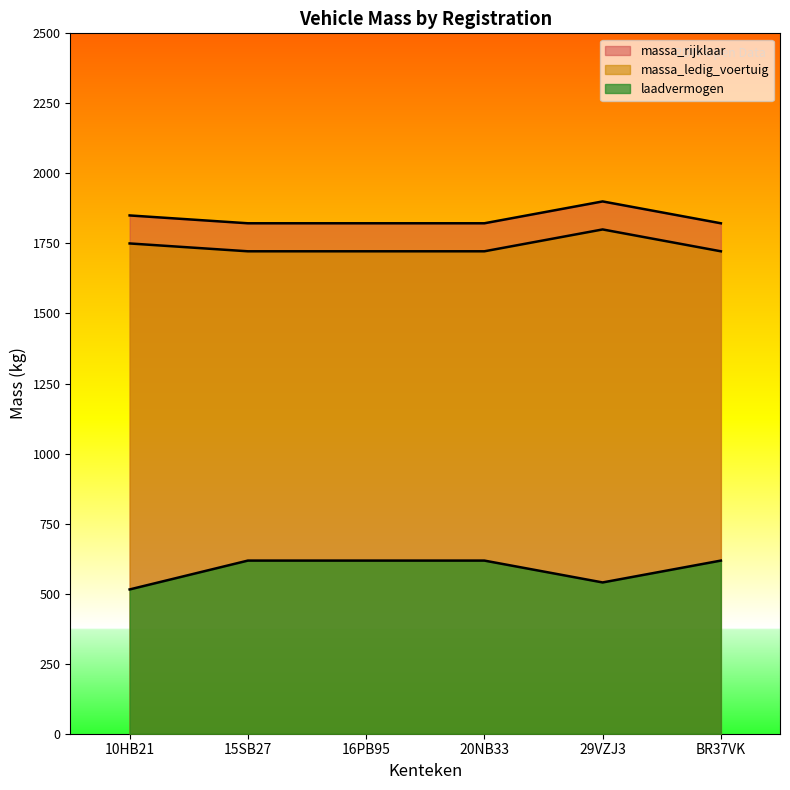

True or false: massa_rijklaar and massa_ledig_voertuig intersect in this chart.

False